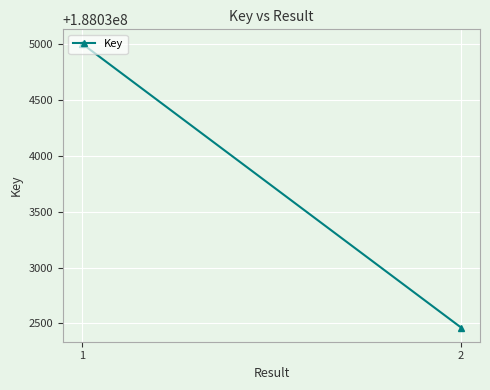

Reading right to left, transcribe all the data shown in this chart.

2=188032463	1=188035004